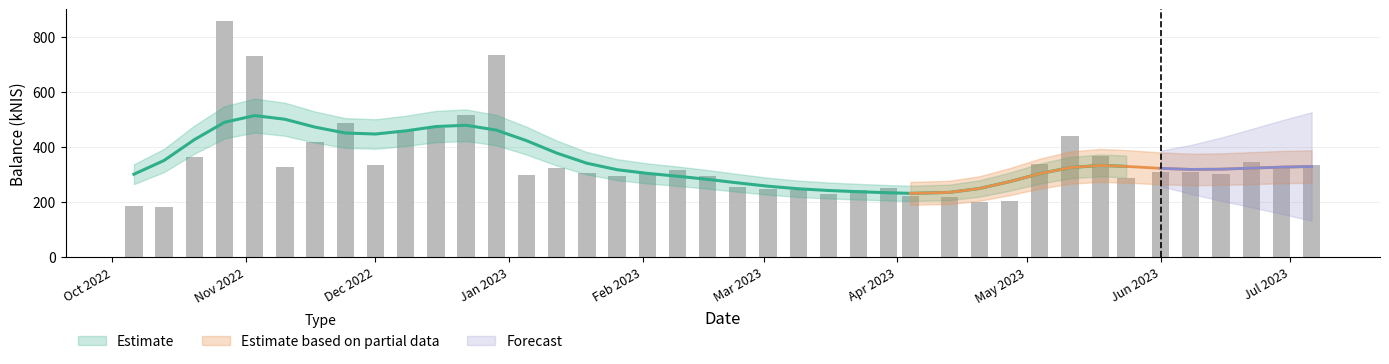

What is the maximum value shown in the chart?

857.3